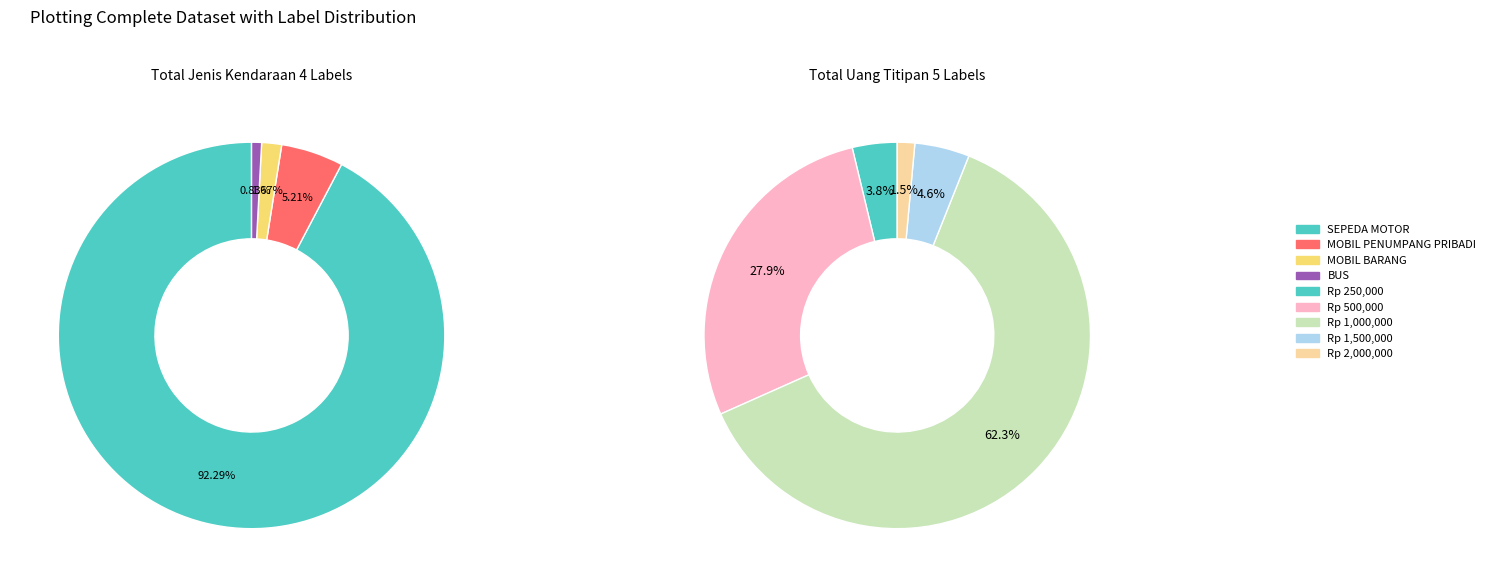

Approximately how many times larger is the value at MOBIL PENUMPANG PRIBADI compared to MOBIL BARANG?

3.1